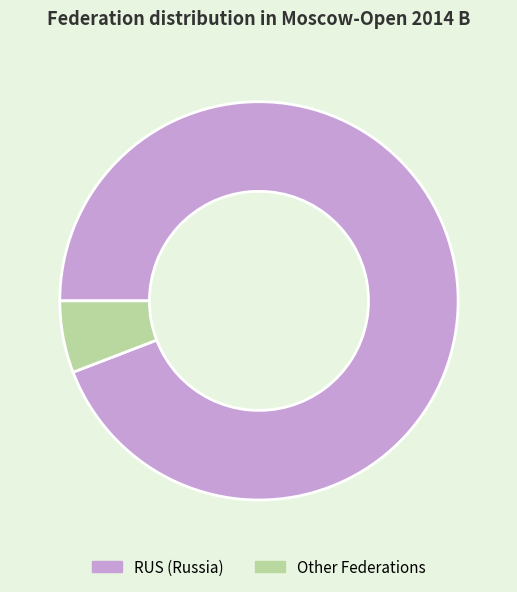

Which slice is the smallest?

Other Federations